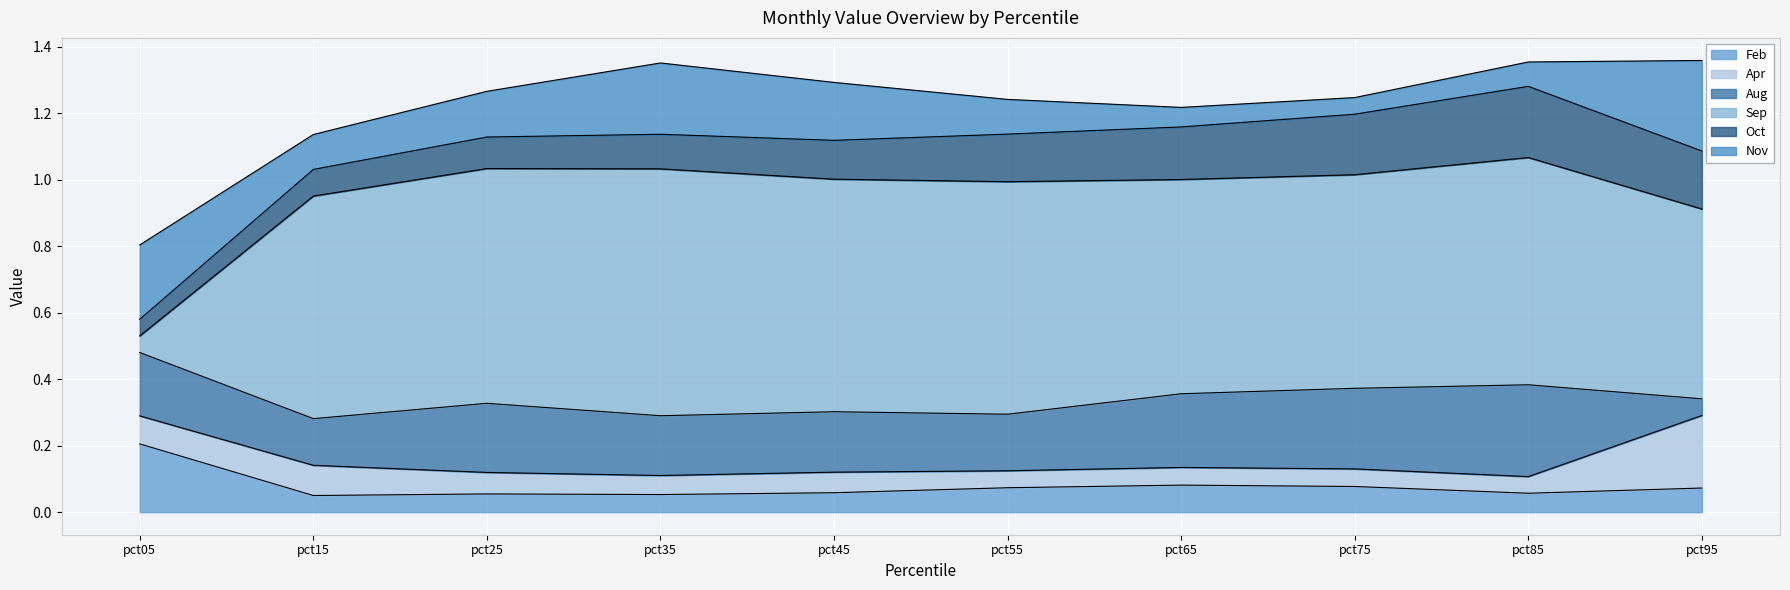

Rank the series by their maximum value, from lowest to highest.

Feb, Apr, Aug, Oct, Nov, Sep